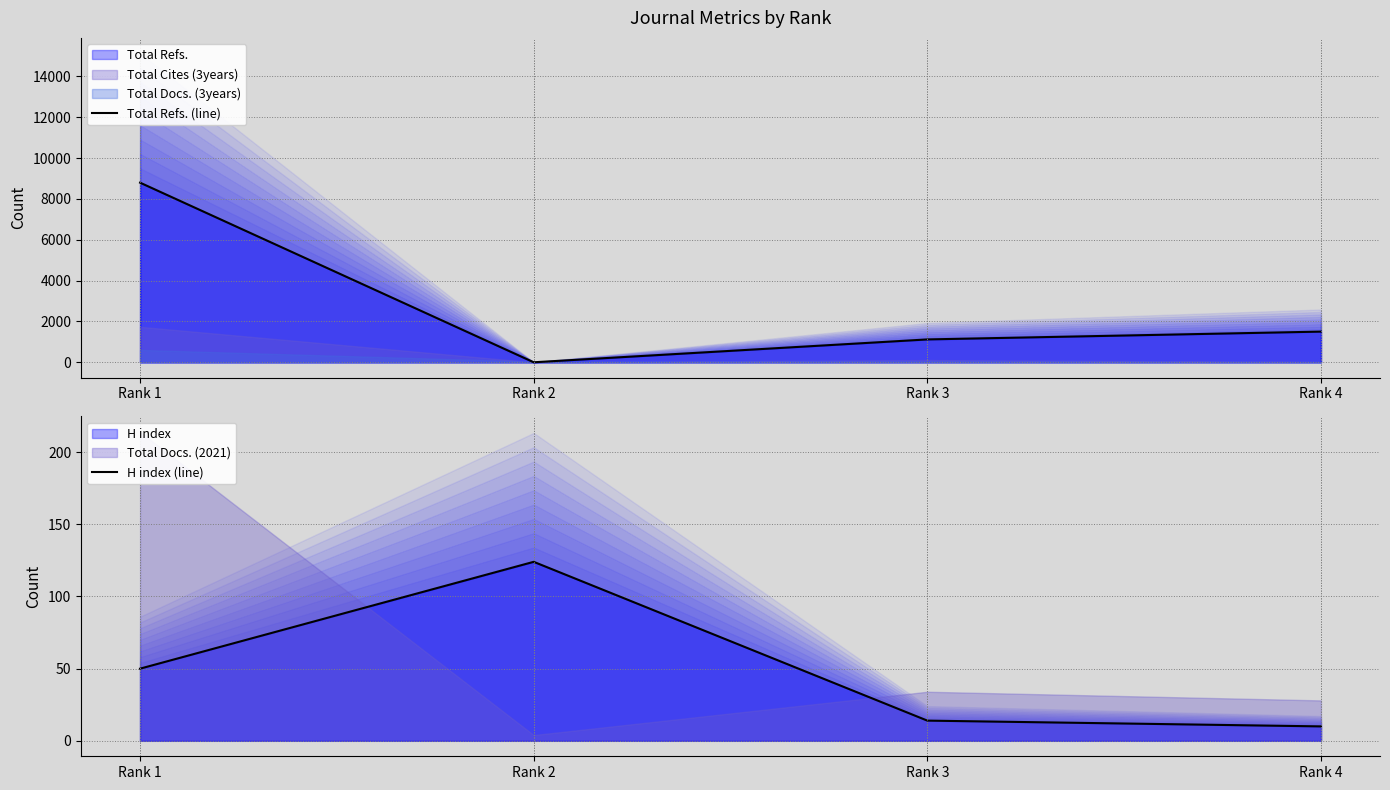

Which has a higher value, Rank 4 or Rank 3?

Rank 4